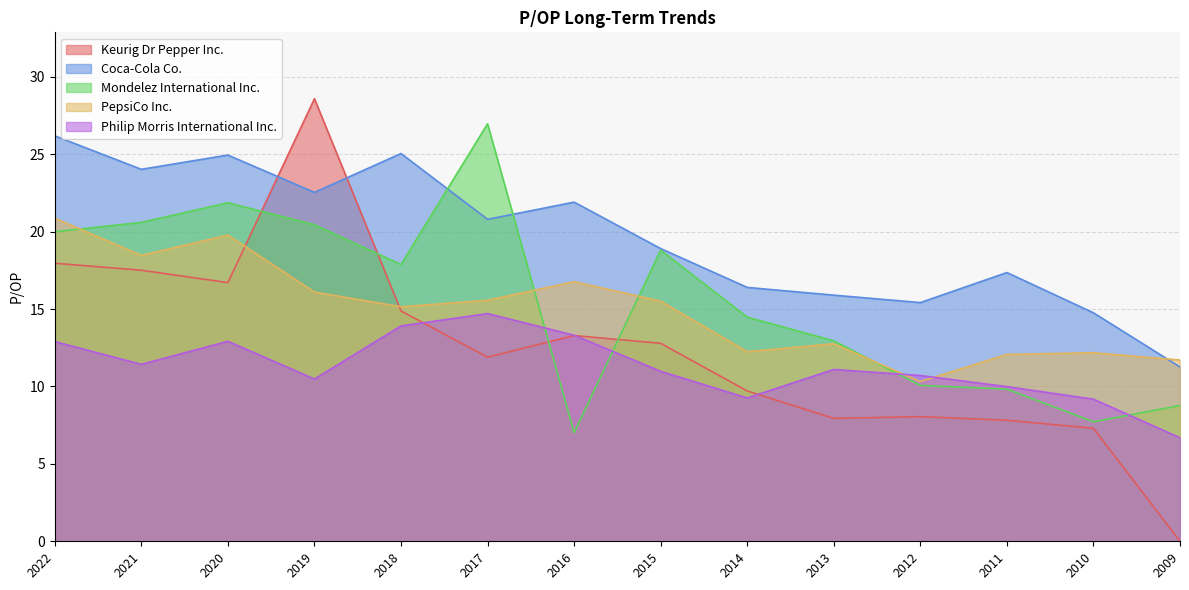

What are all the series names shown in the legend?

Keurig Dr Pepper Inc., Coca-Cola Co., Mondelez International Inc., PepsiCo Inc., Philip Morris International Inc.